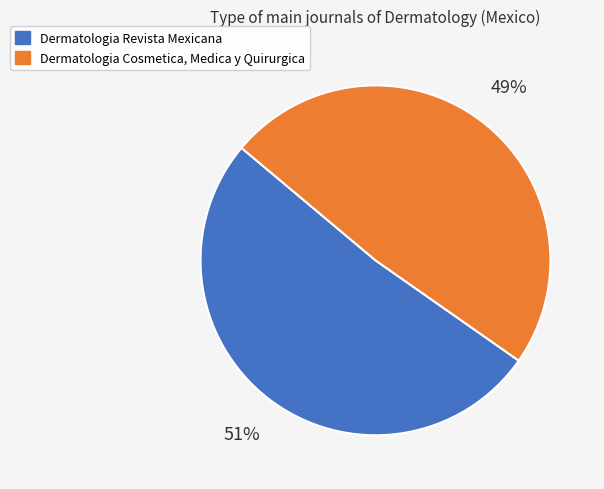

What percentage is the Dermatologia Revista Mexicana slice, to the nearest percent?

51%